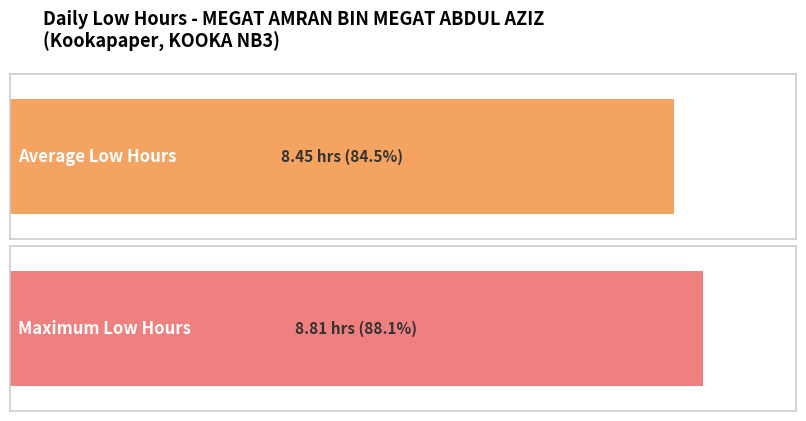

Count the number of data series in this chart.

1